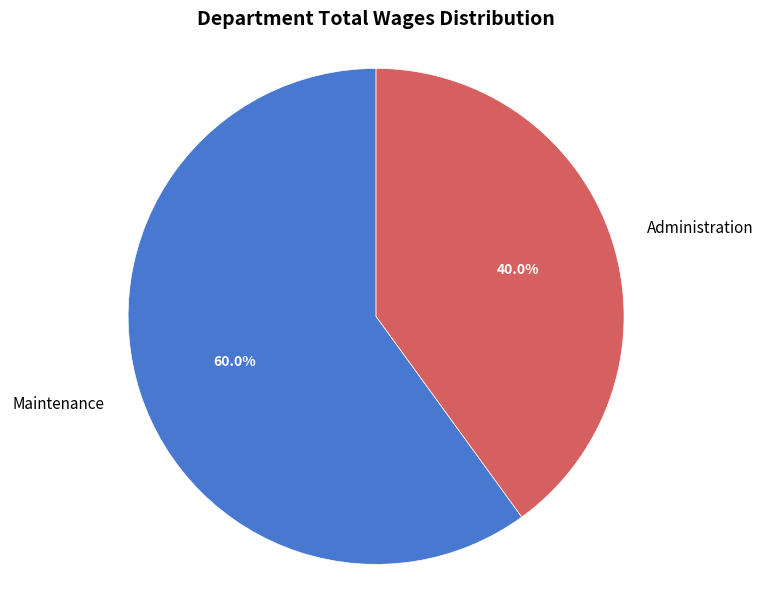

To the nearest percent, what percentage of the pie is Maintenance?

60%